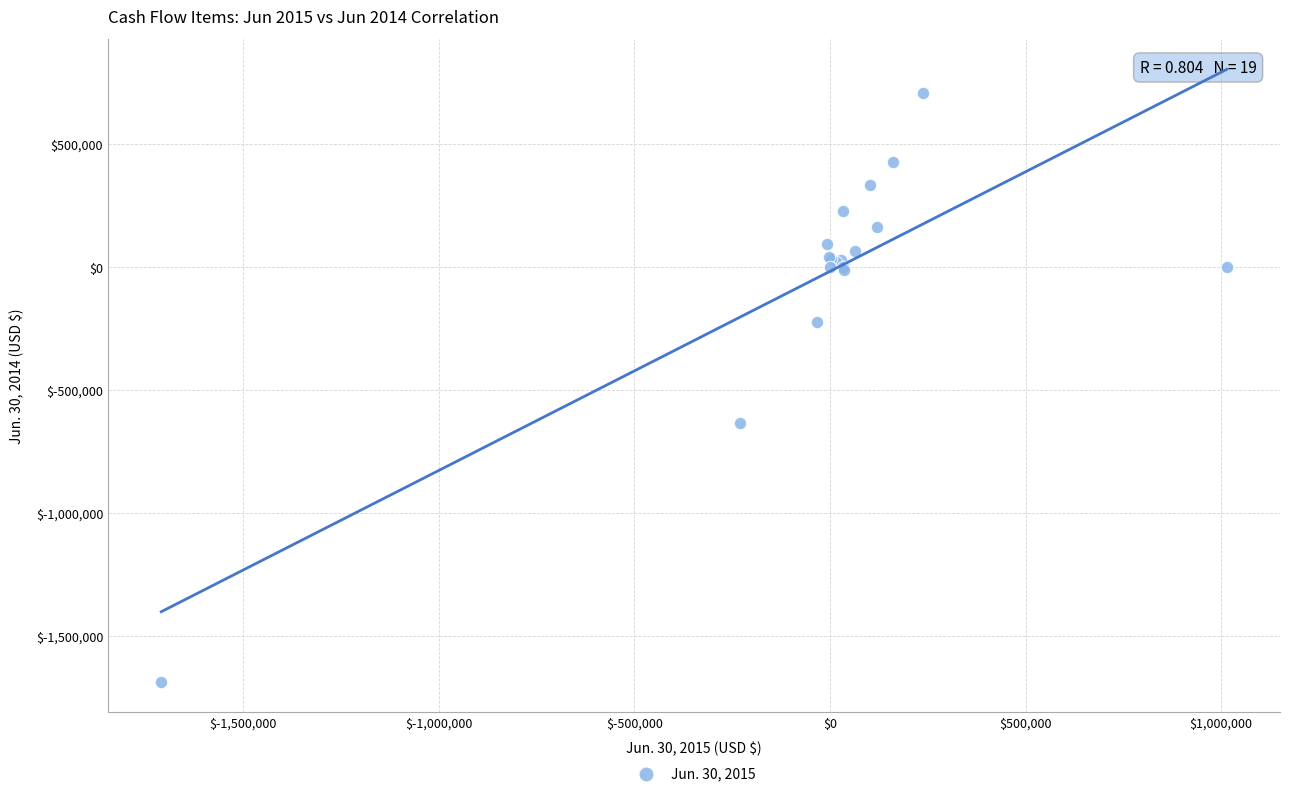

What Y value in the scatter plot is closest to -489991?

-636509